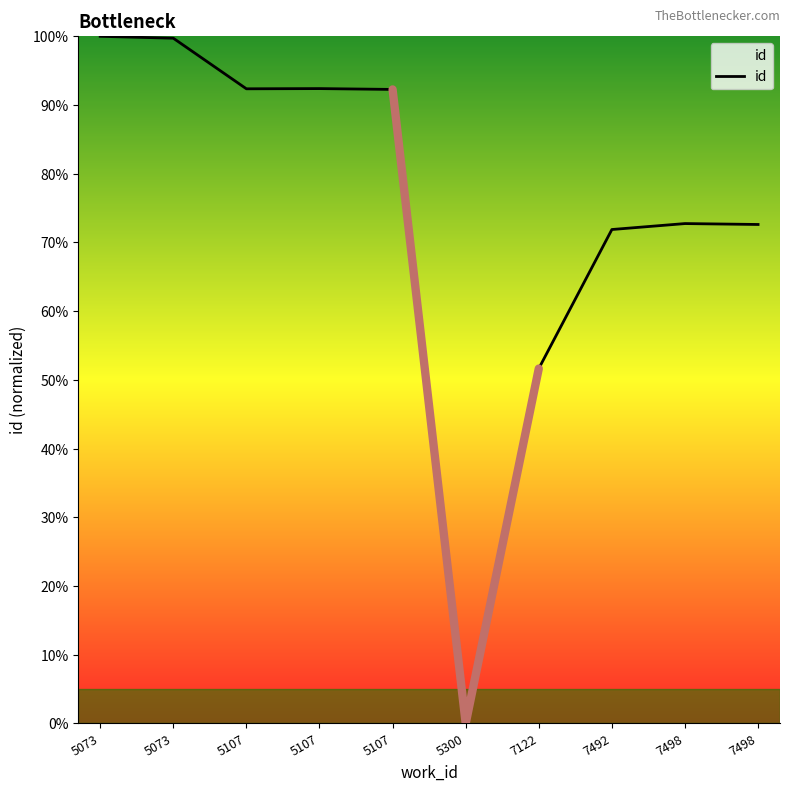

At which label is the value closest to 50?

7122